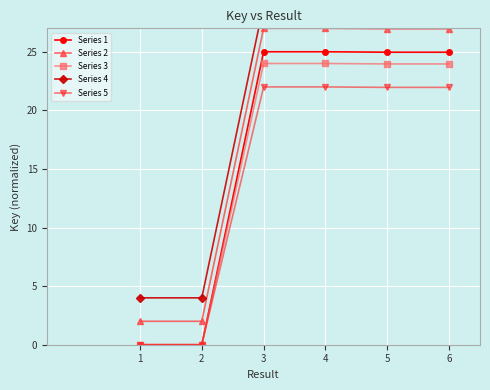

What is the sum of the Series 4 values at 1 and 4?

33.0